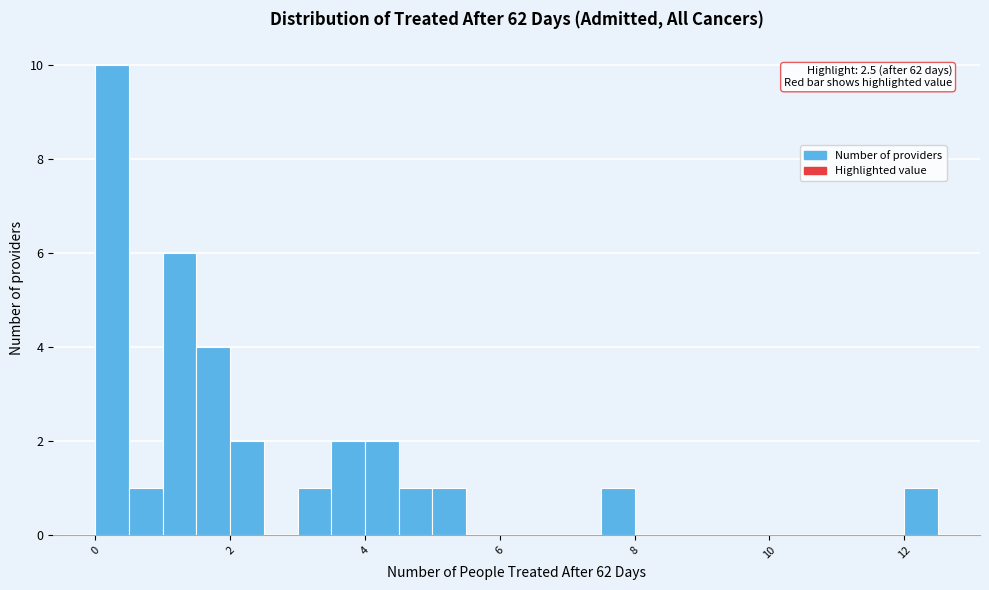

Read against the x-axis, roughly where is the centre of the tallest bar?

0.2